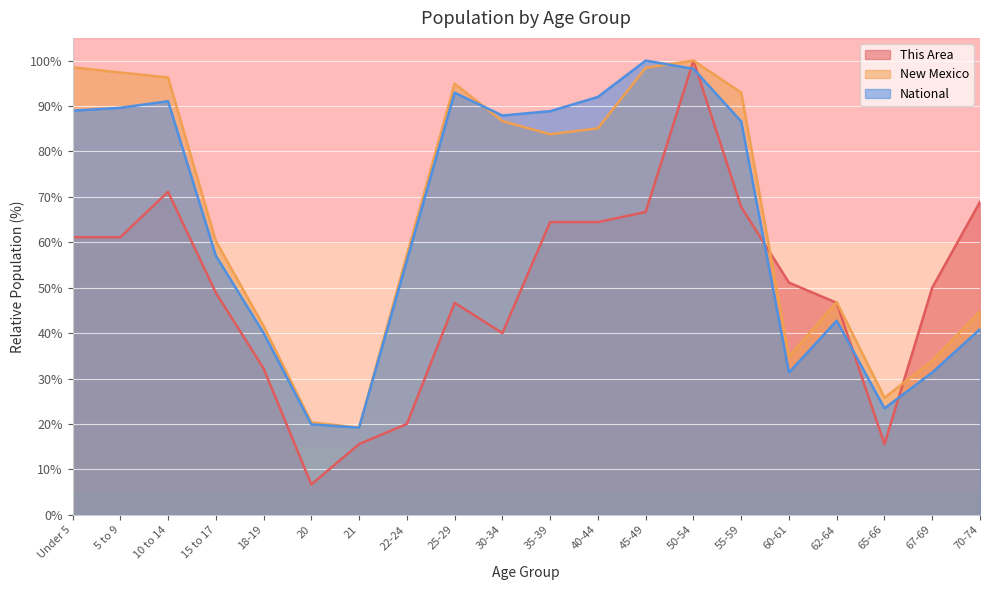

What is the difference between the maximum and minimum values in the New Mexico series?

80.8